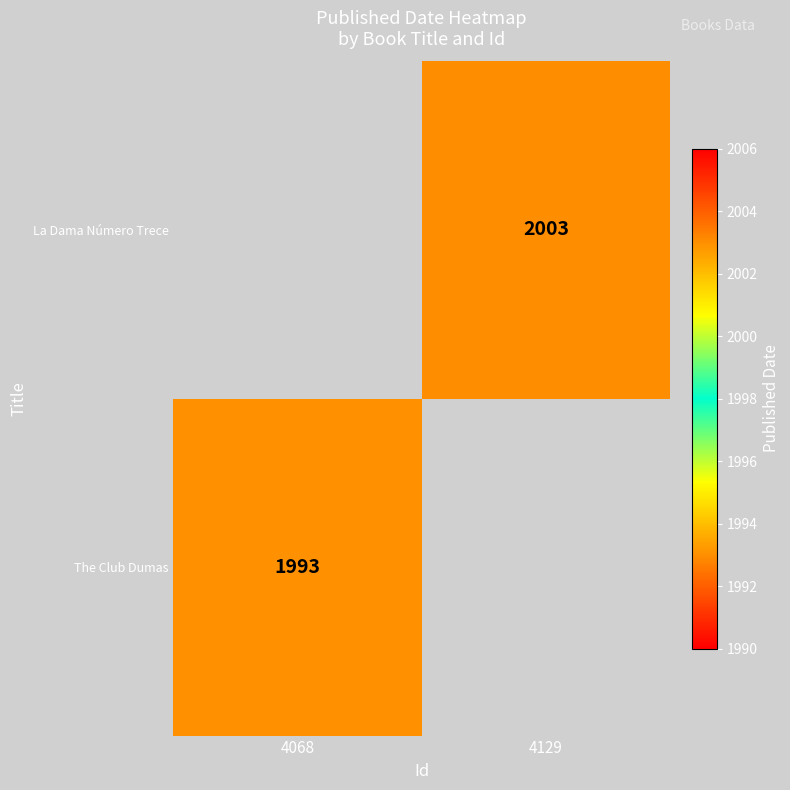

The The Club Dumas series shows 3031 at 4068. True or false?

False